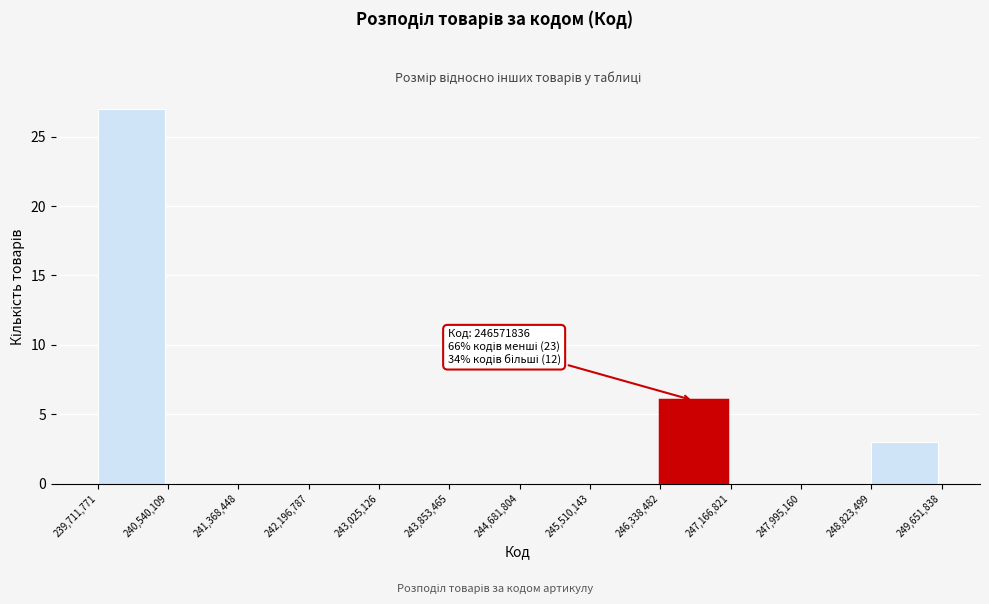

Which range on the x-axis has the tallest bar?

239,711,771 to 240,540,109